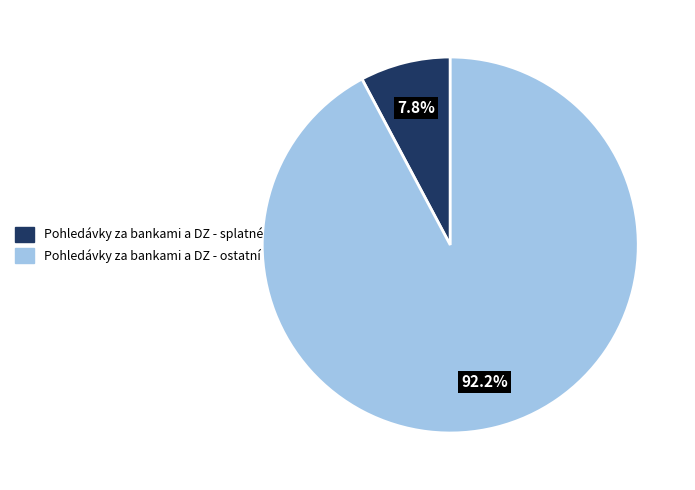

To the nearest percent, what is the difference between the Pohledávky za bankami a DZ - ostatní and Pohledávky za bankami a DZ - splatné slice percentages?

84%